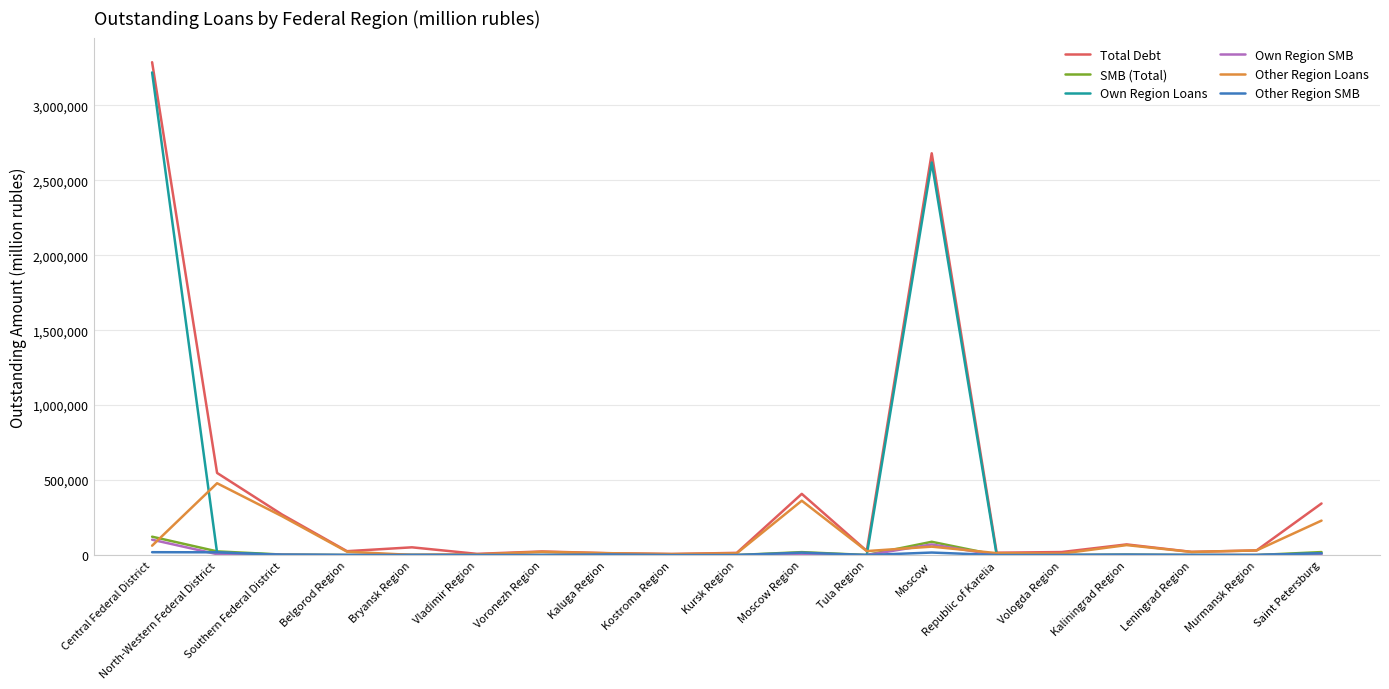

How many lines are shown in the chart?

6